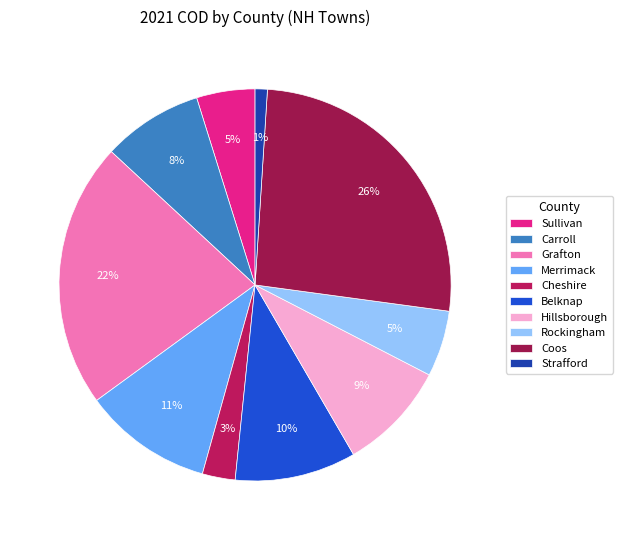

Count the number of slices in the pie.

10